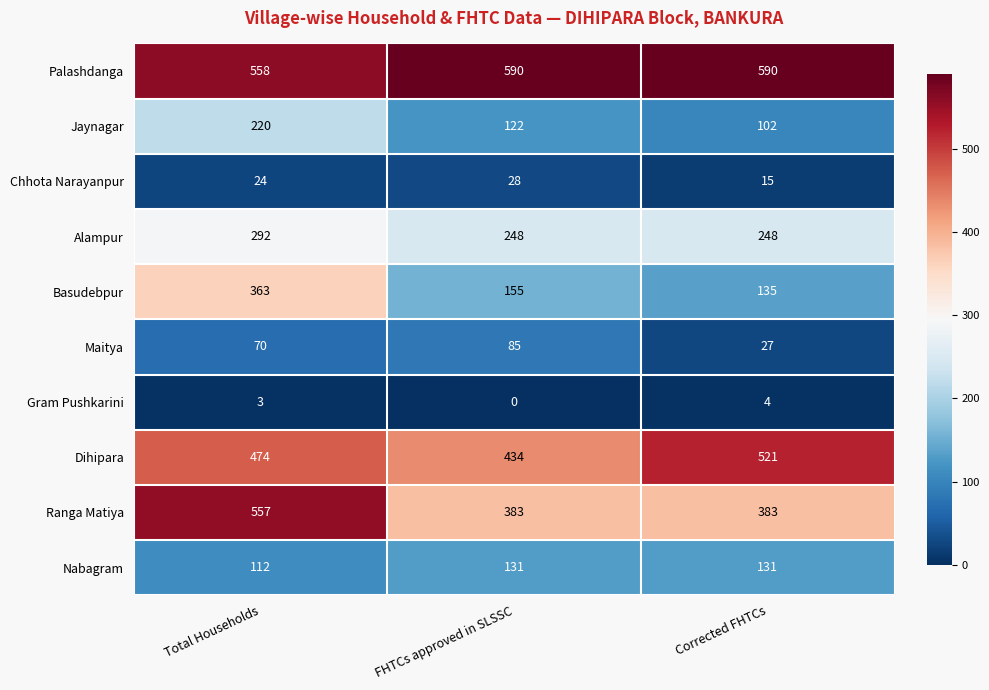

What is the difference between the Chhota Narayanpur values at FHTCs approved in SLSSC and Corrected FHTCs?

13